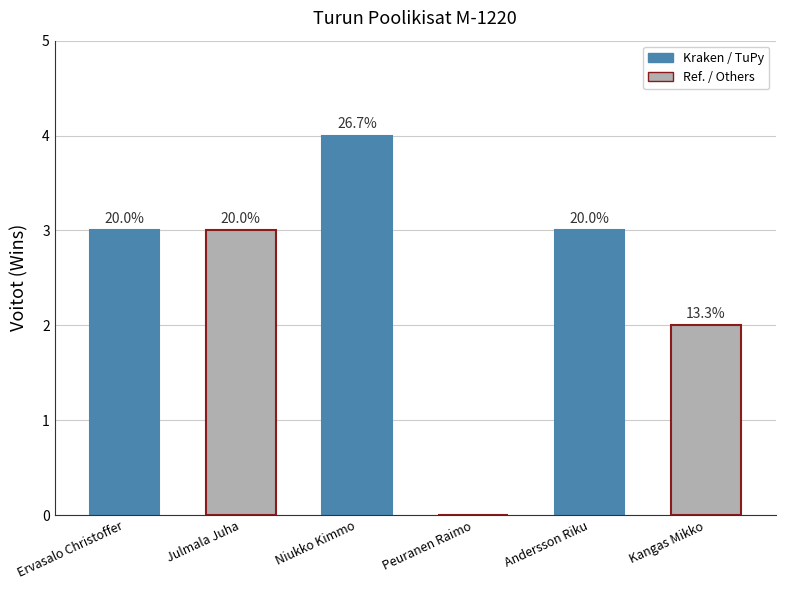

Are the bars horizontal?

No